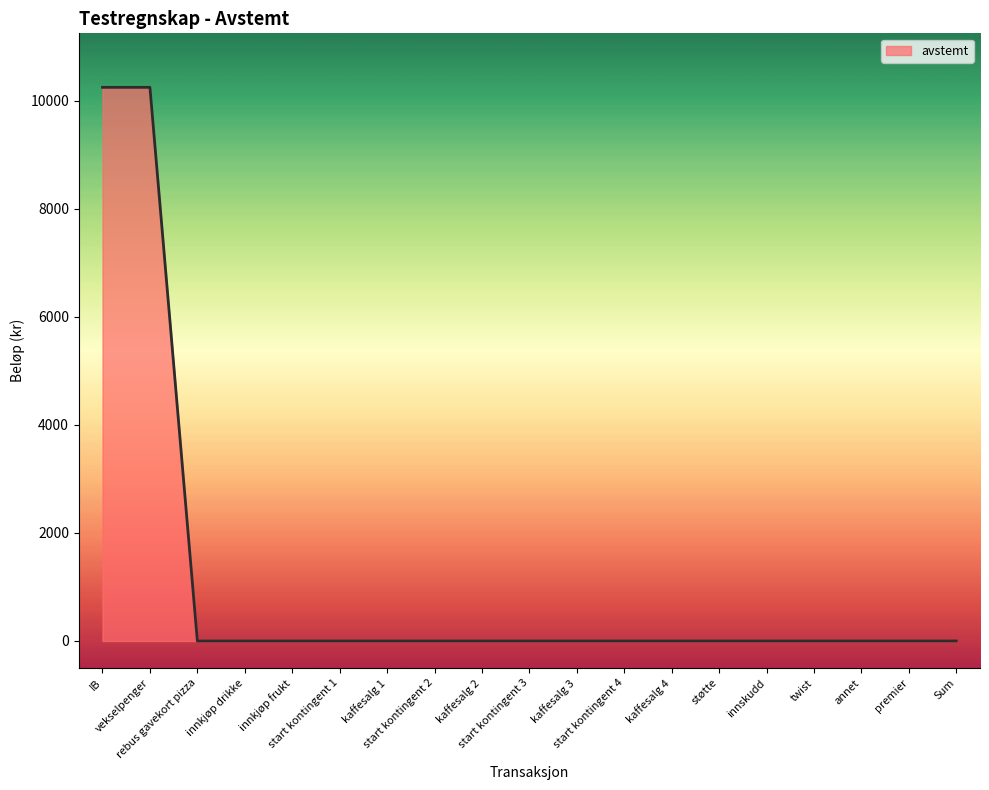

What is the difference between the second highest and second lowest values?

10250